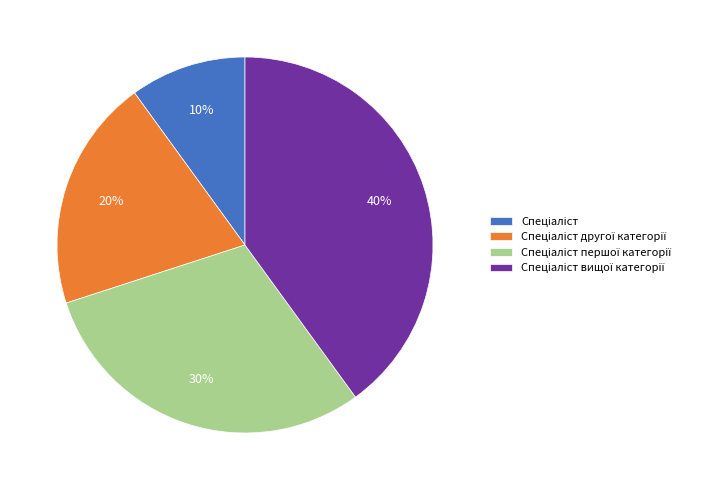

Does any single category account for the majority?

No